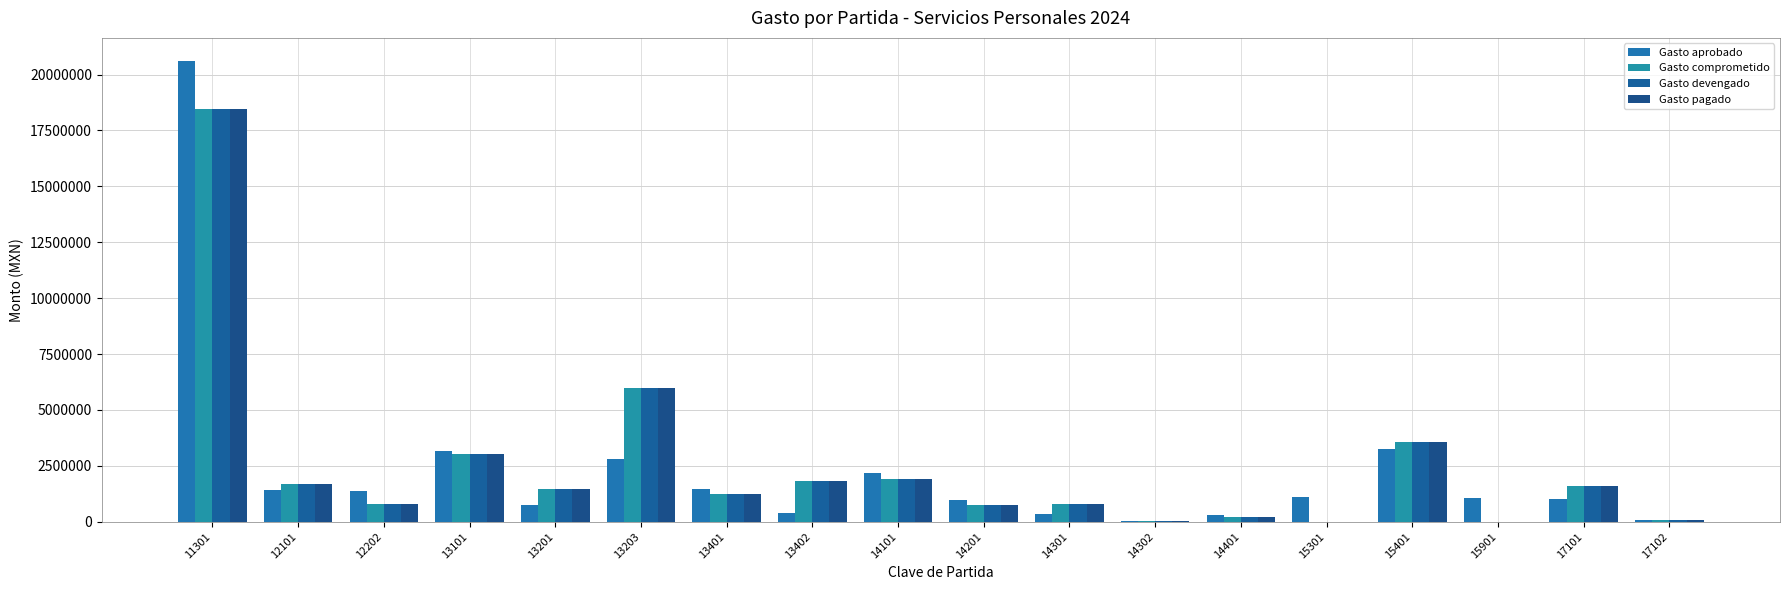

Does the chart contain stacked bars?

No